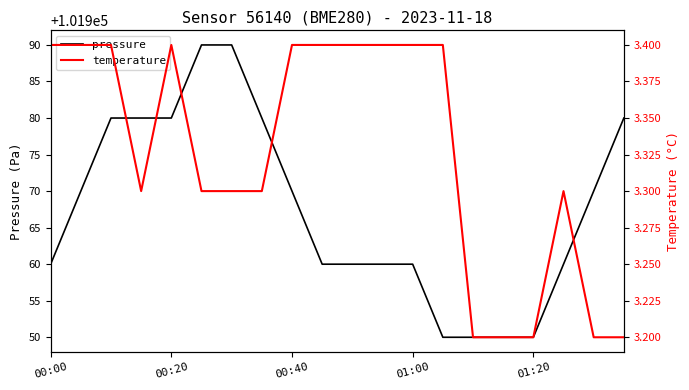

Does the chart display data point markers on the line(s)?

No